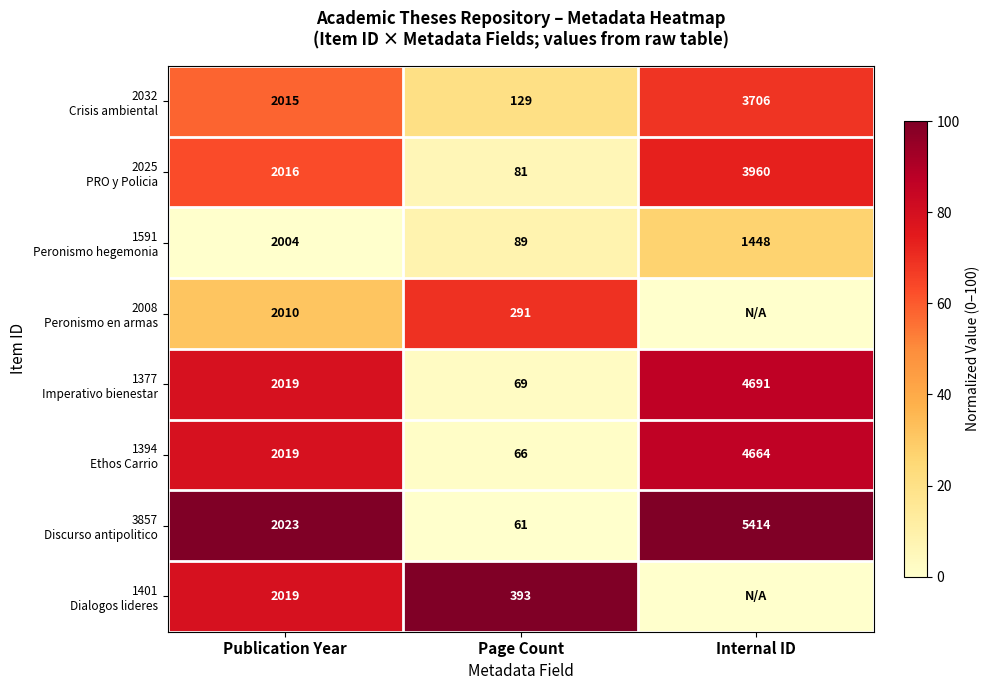

At which label is 1394 Ethos Carrio closest to 43?

Publication Year